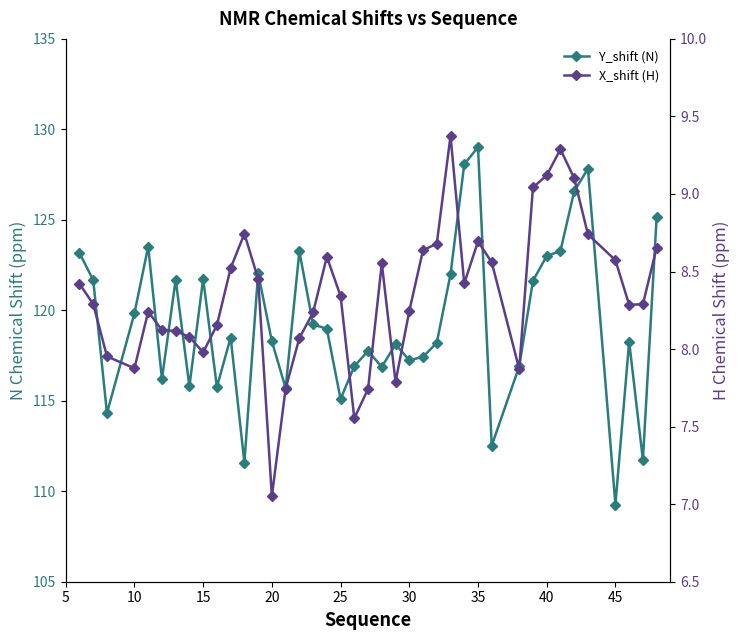

What is the total value across all series at 15?

122.3